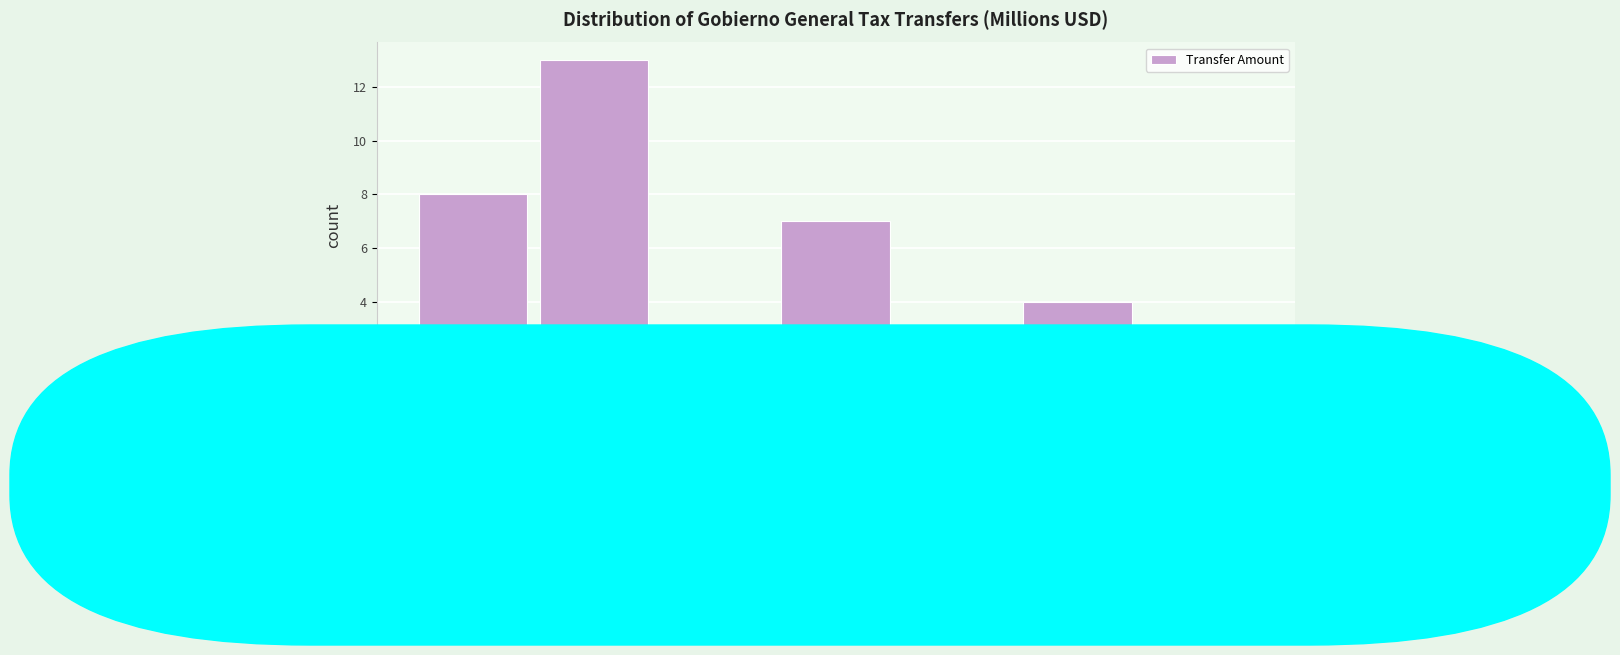

Reading left to right, list every bar in this chart as the range it spans on the x-axis followed by its height. The values are not printed on the chart, so give them approximately, as read against the axis.

0 to 200: 8
200 to 400: 13
400 to 600: 3
600 to 800: 7
800 to 1000: 2
1000 to 1200: 4
1200 to 1400: 0